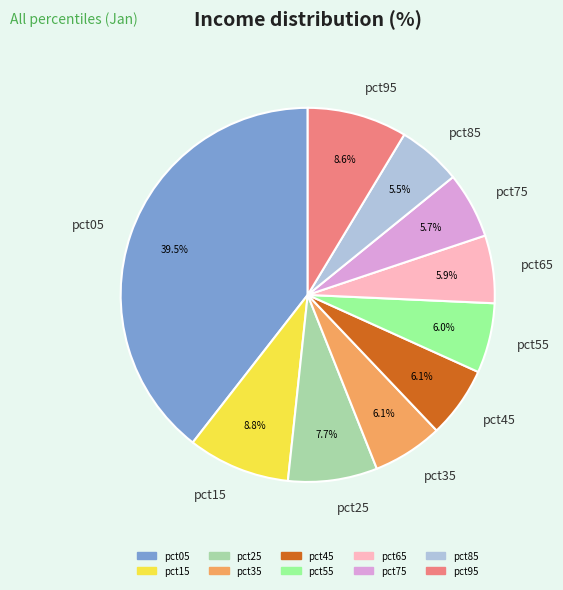

Do pct45 and pct65 together represent more than half of the pie?

No